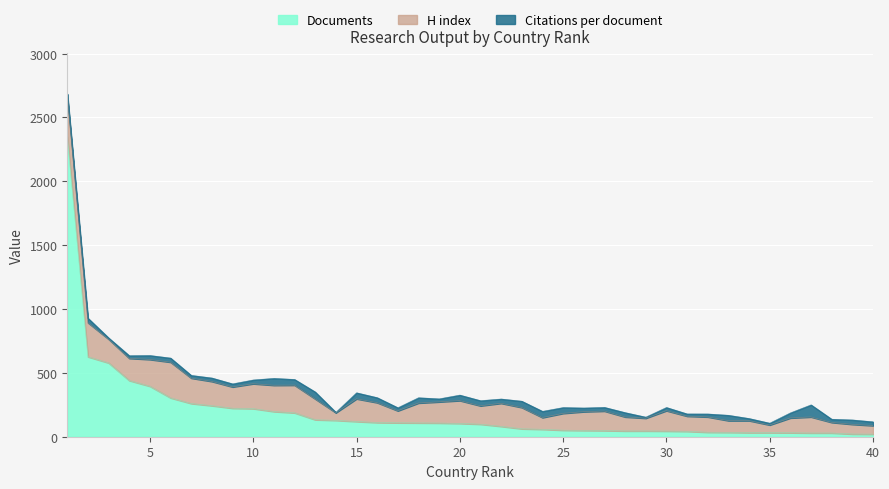

Reading left to right, list all the values displayed in this chart.

Documents: 1=2349.0	2=626.0	3=578.0	4=440.0	5=395.0	6=304.0	7=260.0	8=243.0	9=223.0	10=220.0	11=197.0	12=187.0	13=133.0	14=128.0	15=119.0	16=111.0	17=109.0	18=108.0	19=107.0	20=104.0	21=98.0	22=81.0	23=62.0	24=58.0	25=51.0	26=49.0	27=48.0	28=45.0	29=45.0	30=44.0	31=42.0	32=35.0	33=34.0	34=32.0	35=32.0	36=31.0	37=29.0	38=29.0	39=21.0	40=20.0
Citations per document: 1=20.5	2=35.4	3=9.9	4=20.5	5=31.0	6=31.9	7=21.2	8=26.8	9=23.8	10=29.4	11=53.8	12=44.4	13=54.4	14=2.6	15=46.9	16=38.8	17=23.8	18=41.1	19=23.4	20=42.9	21=40.2	22=33.2	23=49.1	24=48.7	25=45.3	26=28.9	27=28.7	28=33.6	29=8.2	30=24.9	31=17.4	32=23.1	33=41.8	34=16.5	35=13.9	36=39.6	37=94.3	38=24.8	39=34.2	40=29.6
H index: 1=315.0	2=267.0	3=186.0	4=174.0	5=210.0	6=280.0	7=199.0	8=190.0	9=167.0	10=195.0	11=206.0	12=217.0	13=163.0	14=60.0	15=178.0	16=156.0	17=94.0	18=156.0	19=166.0	20=179.0	21=144.0	22=181.0	23=167.0	24=92.0	25=132.0	26=147.0	27=153.0	28=110.0	29=100.0	30=160.0	31=119.0	32=120.0	33=92.0	34=94.0	35=60.0	36=116.0	37=126.0	38=83.0	39=76.0	40=67.0